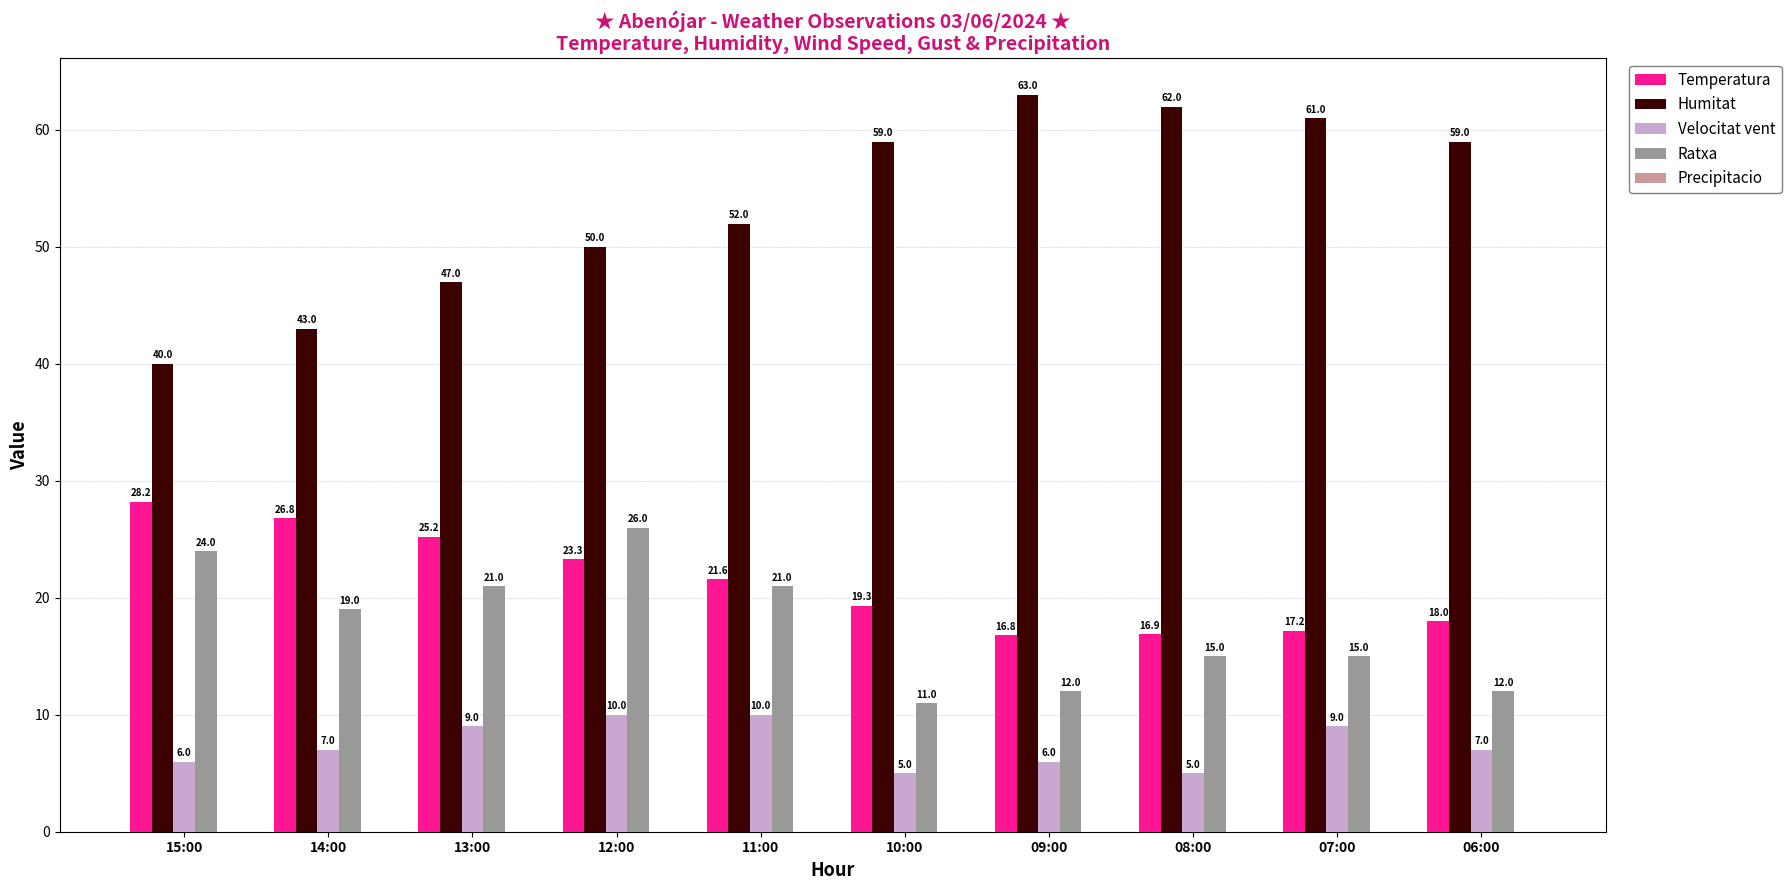

True or false: Temperatura has a value of 21.6 at 11:00.

True